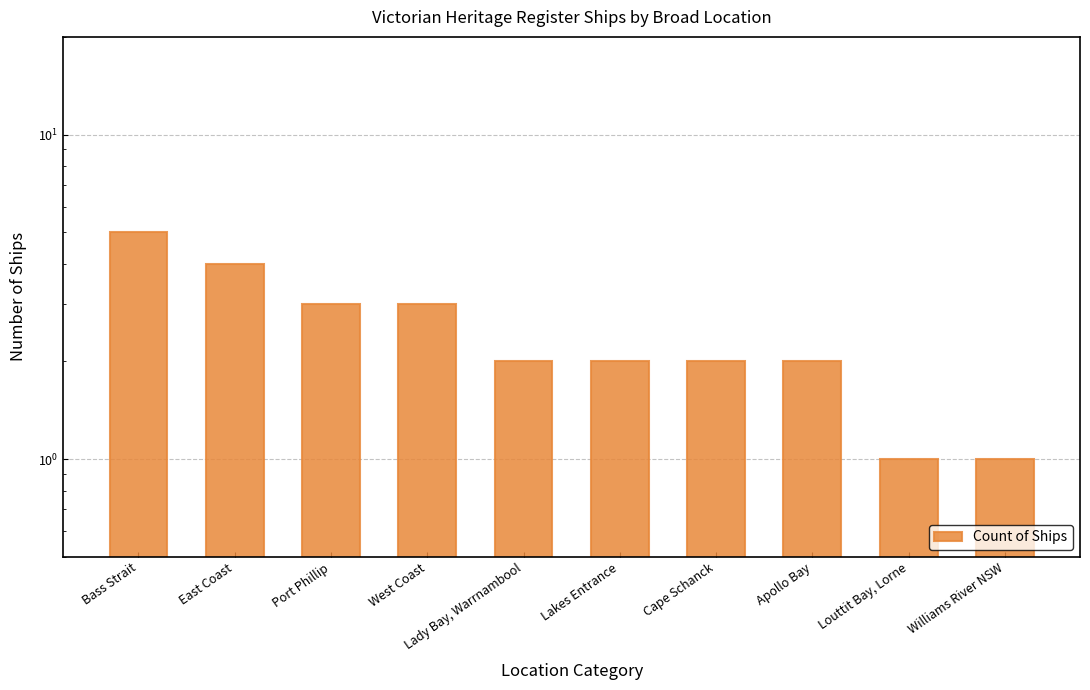

What is the value of the 6th bar from the left?

2